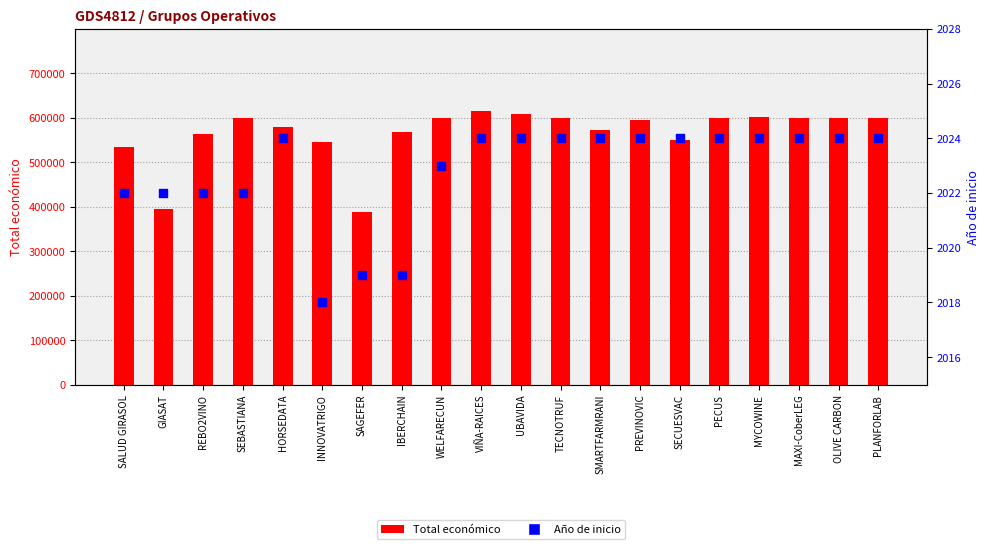

Which series reaches the minimum Y coordinate?

Año de inicio